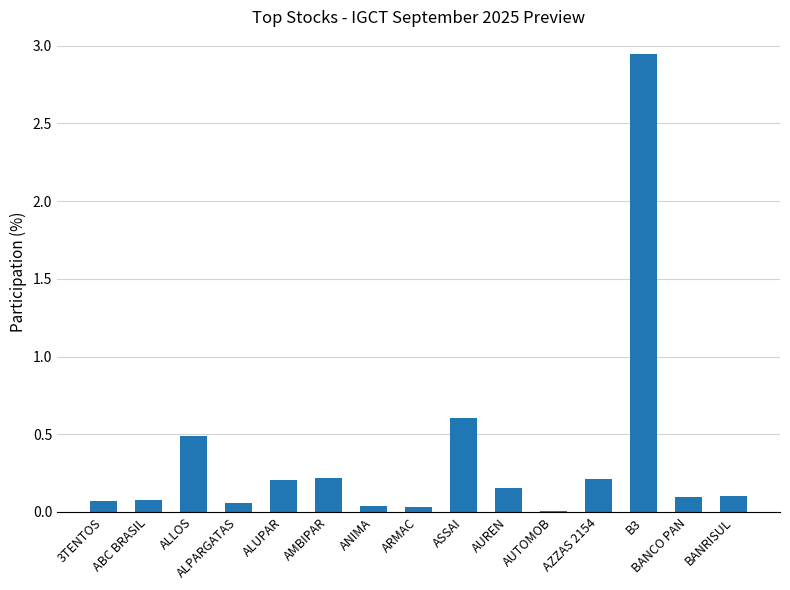

At which label is the value closest to 1?

ASSAI